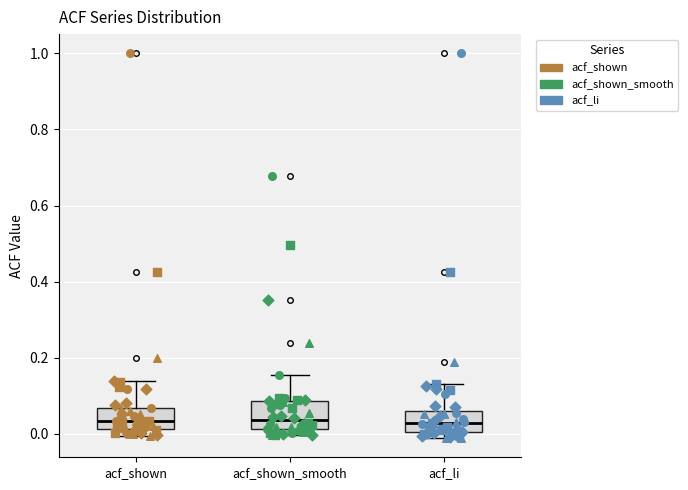

Reading left to right, transcribe this box plot: for each box, give where its median line is, the range the box spans, and where its two whiskers end, as read against the y-axis. The values are not printed on the chart, so give them approximately, as read against the axis.

acf_shown: median 0.04, box 0.02 to 0.06, whiskers 0.00 to 0.14
acf_shown_smooth: median 0.04, box 0.02 to 0.08, whiskers 0.00 to 0.16
acf_li: median 0.02, box 0.00 to 0.06, whiskers -0.02 to 0.14